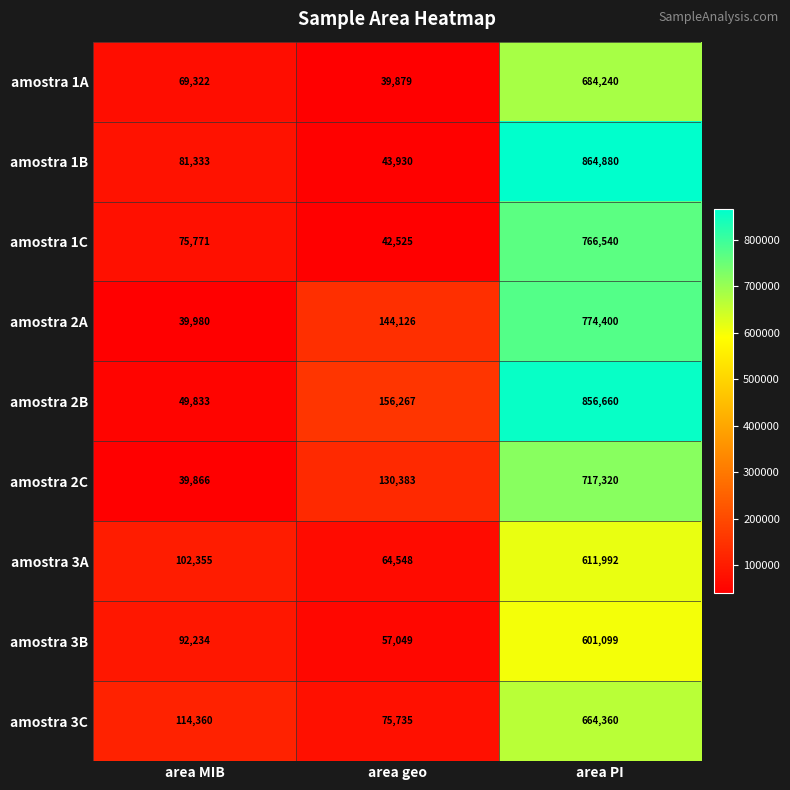

What is the difference between the highest and lowest values at area MIB?

74494